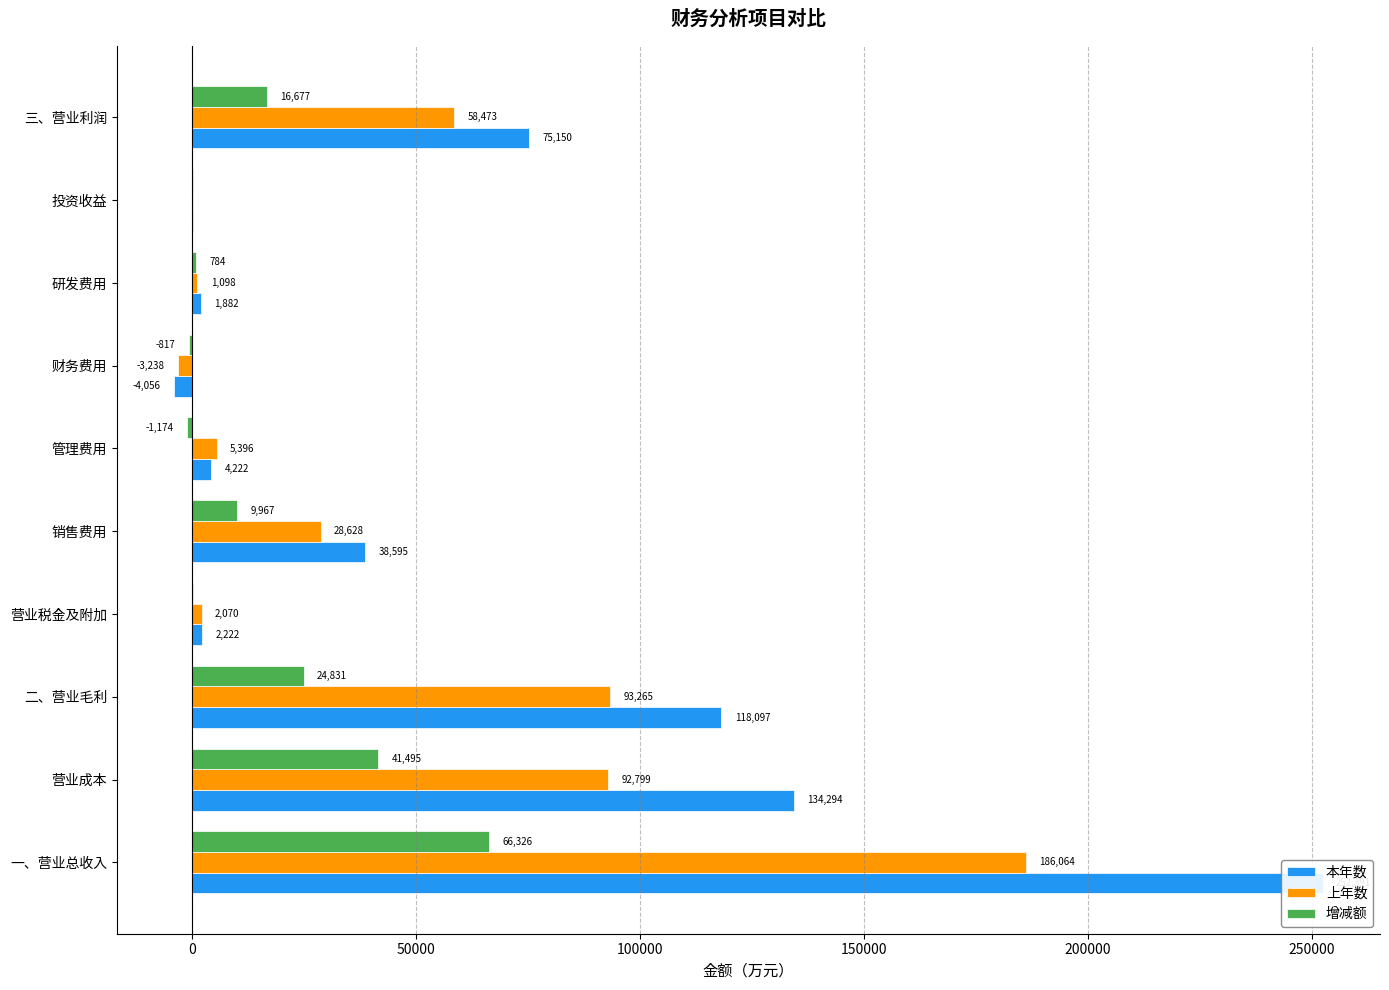

Rank the series by their maximum value, from lowest to highest.

增减额, 上年数, 本年数